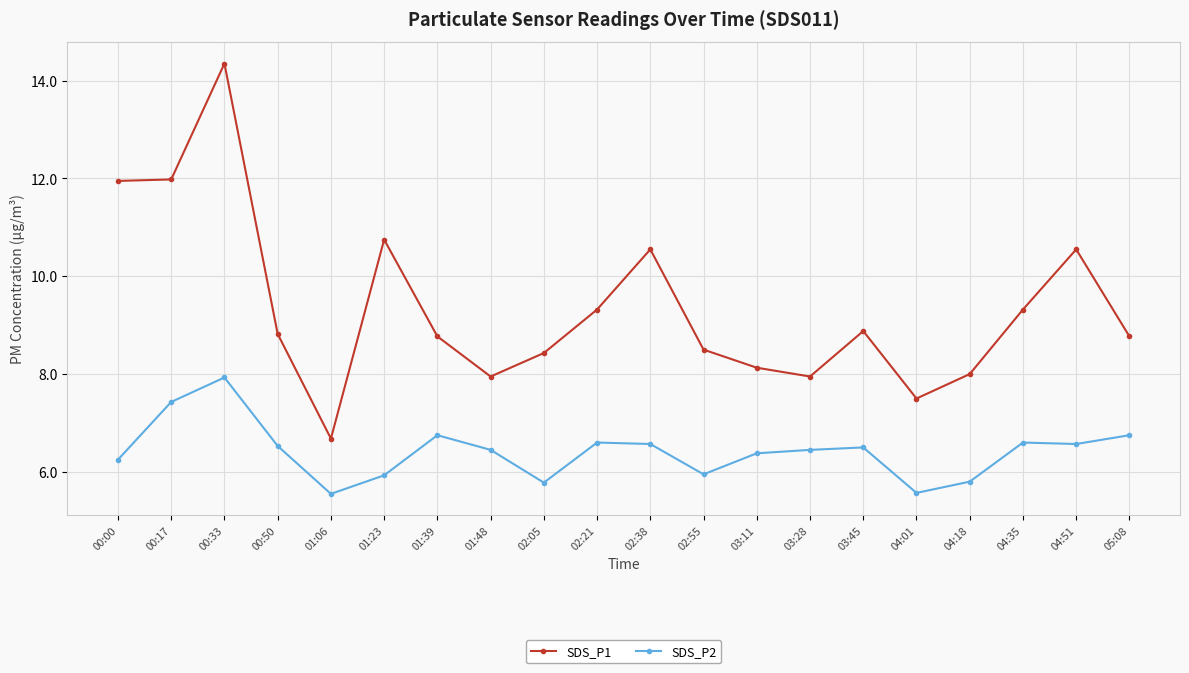

Does the chart display data point markers on the line(s)?

Yes